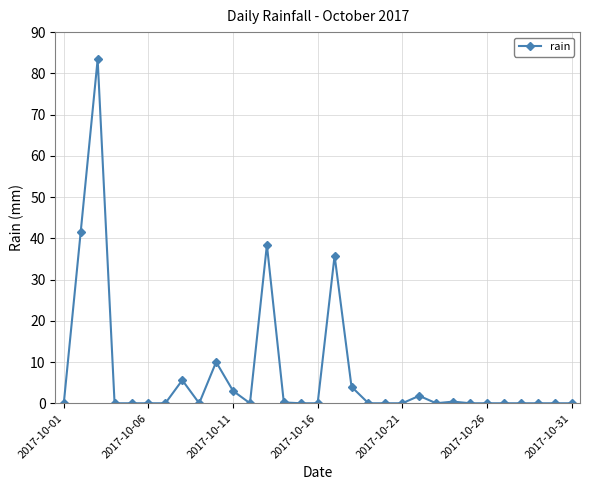

What is the sum of all values?

224.2